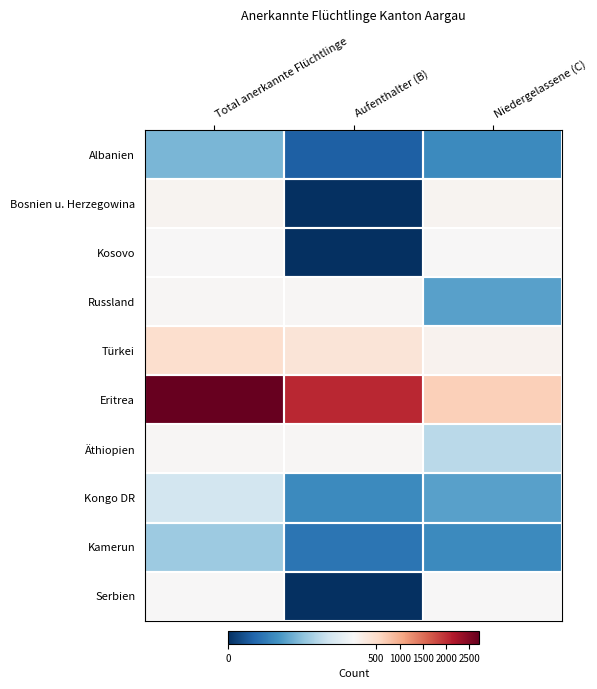

List the series in order of their peak value, lowest first.

Albanien, Kamerun, Kongo DR, Kosovo, Serbien, Russland, Äthiopien, Bosnien u. Herzegowina, Türkei, Eritrea